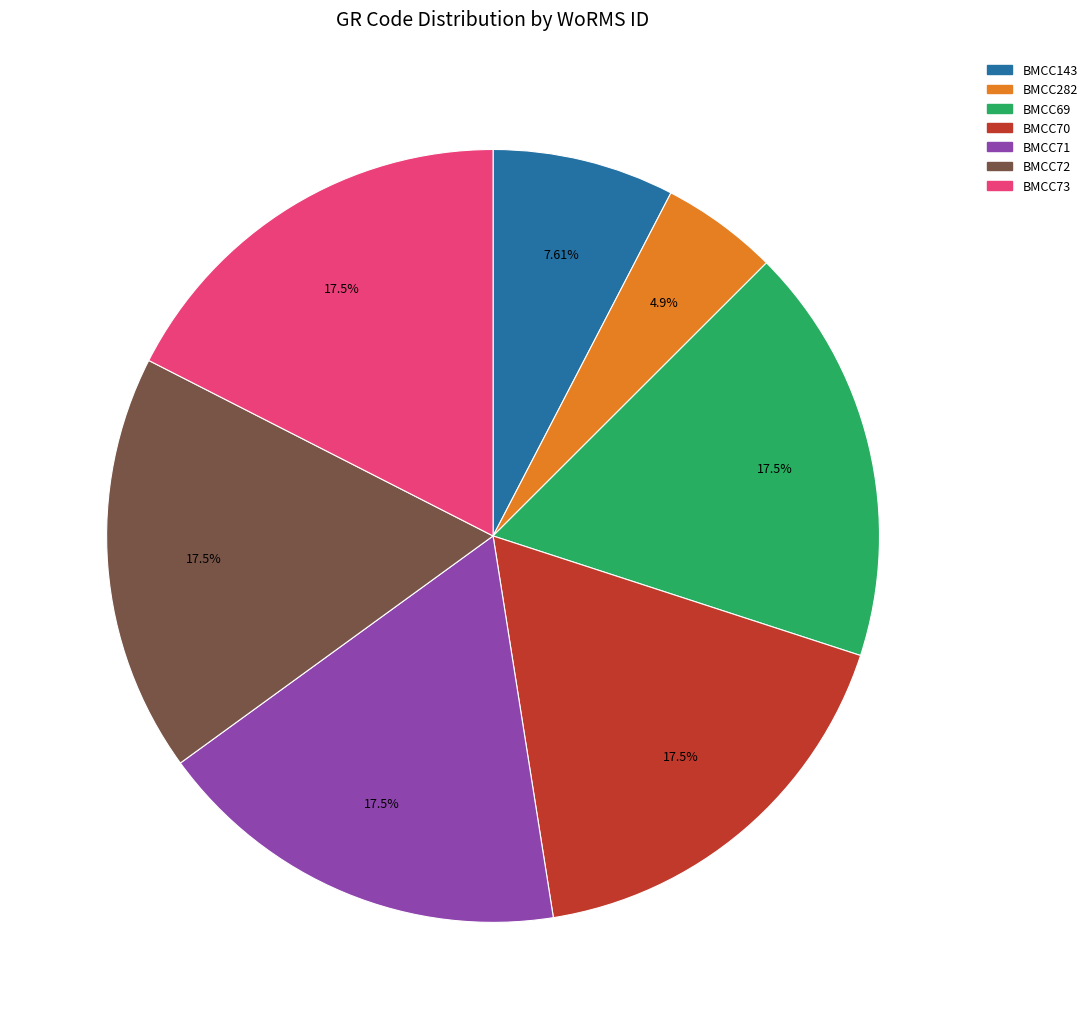

Is there a majority slice in this chart?

No